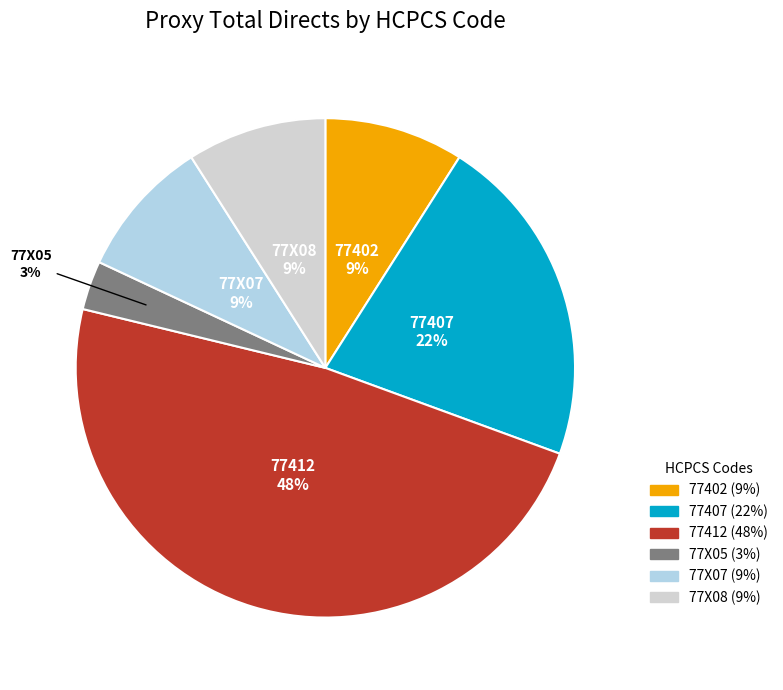

Does 77X08 represent more than half of the total?

No